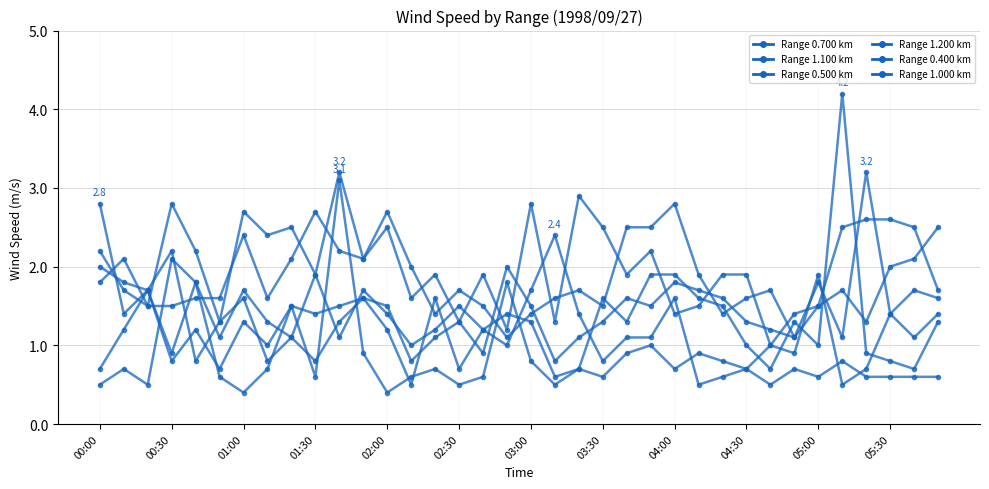

Does the chart have visible grid lines?

Yes